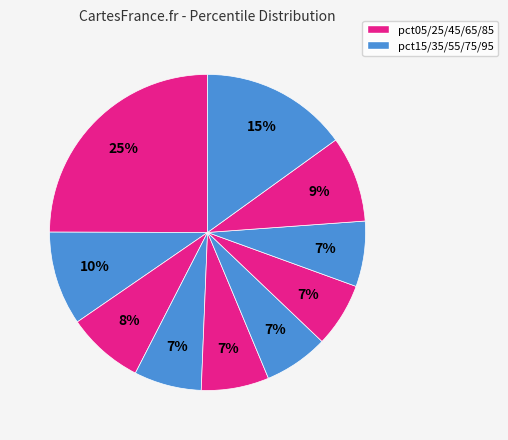

What is the largest slice in the pie chart?

pct05